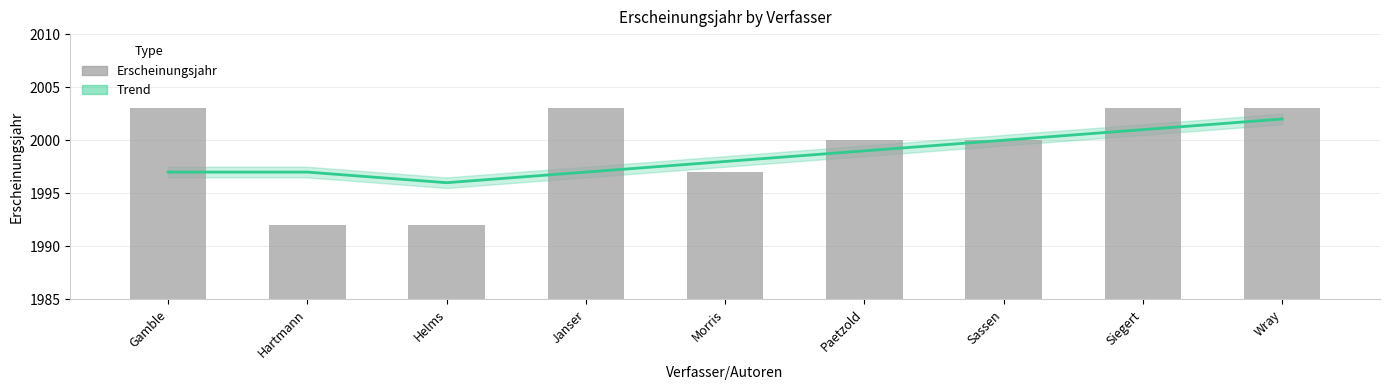

What value does the data have at Helms, to the nearest 10?

1990